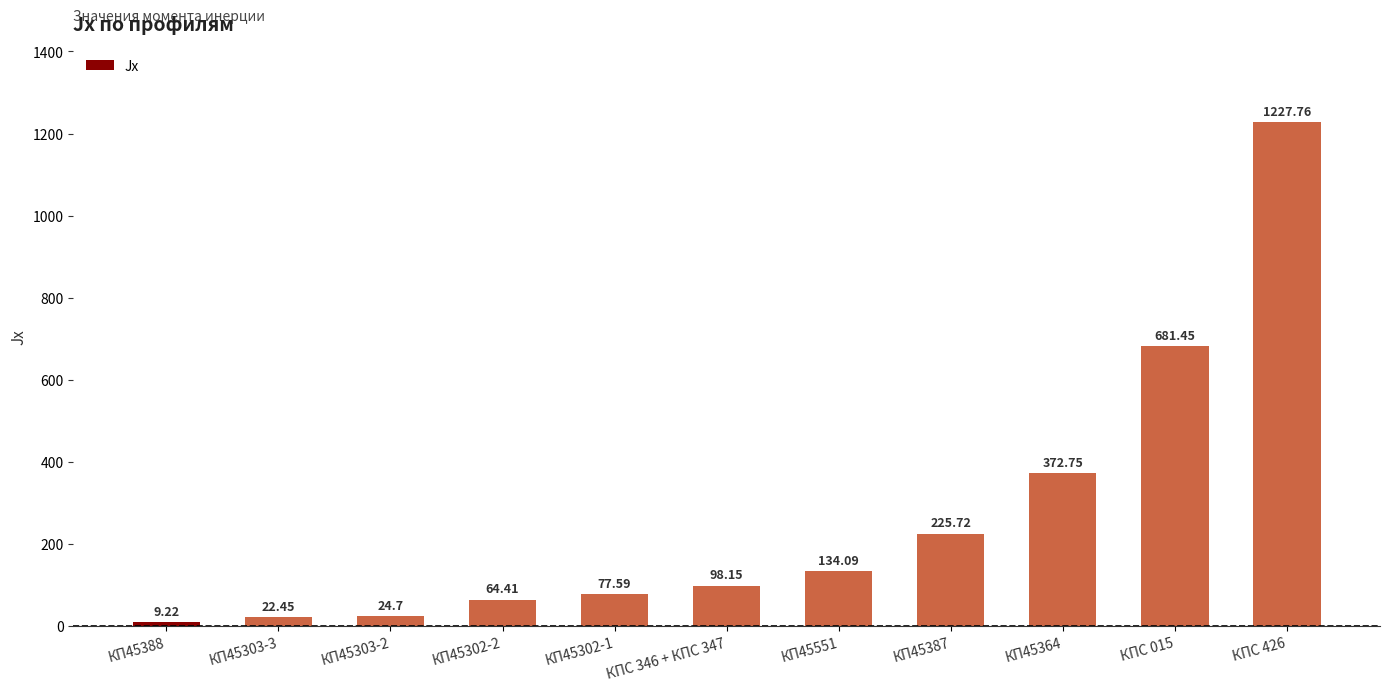

What is the difference between the values at КП45388 and КП45364?

363.5